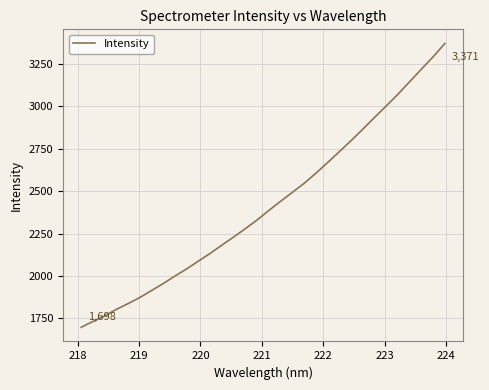

What is the smallest value displayed?

1697.6